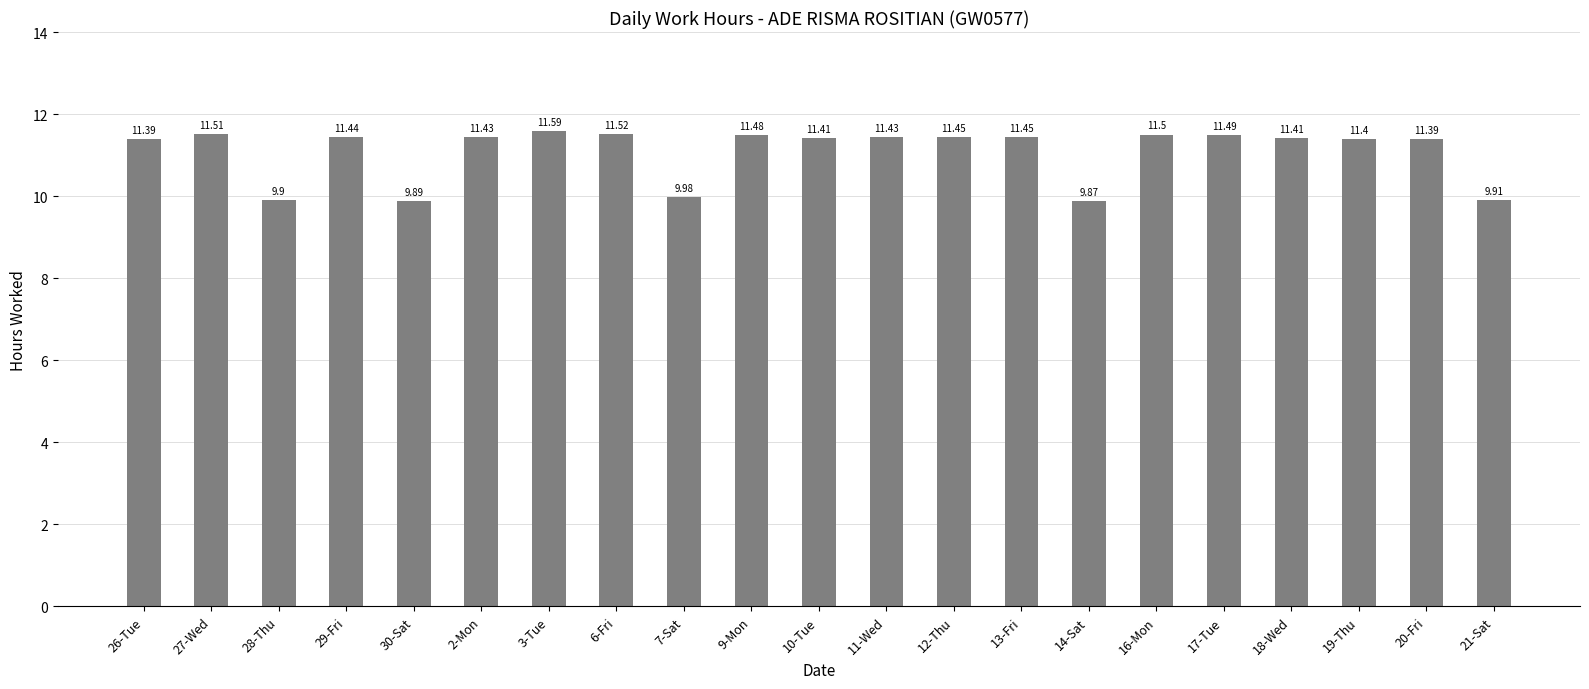

Is it true that the value at 18-Wed is 18.2?

False